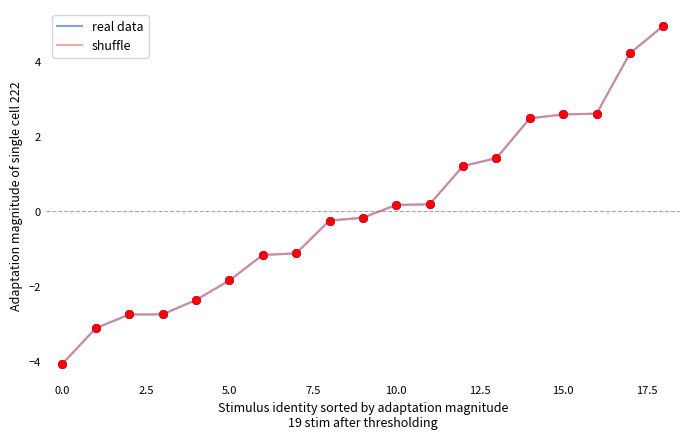

Which series has the widest spread of values?

shuffle